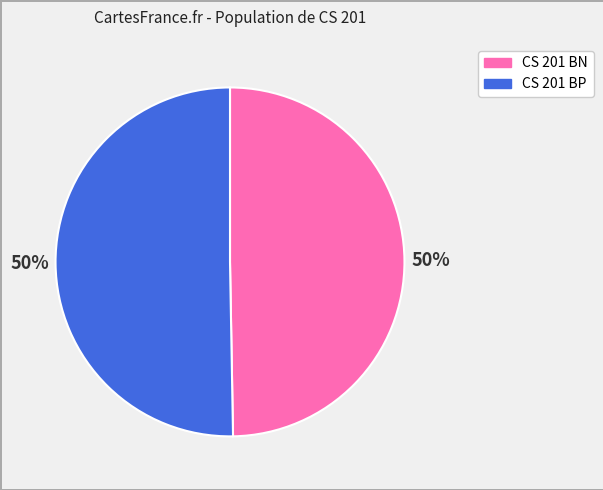

How many segments does this pie chart have?

2